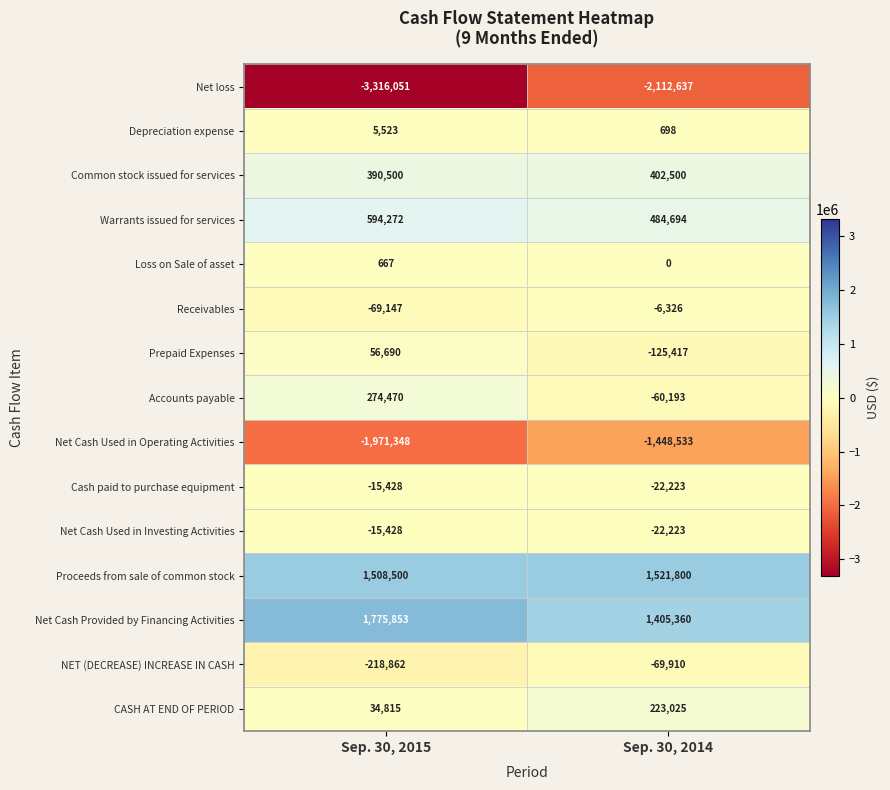

What is the difference between the highest and lowest values at Sep. 30, 2015?

5091904